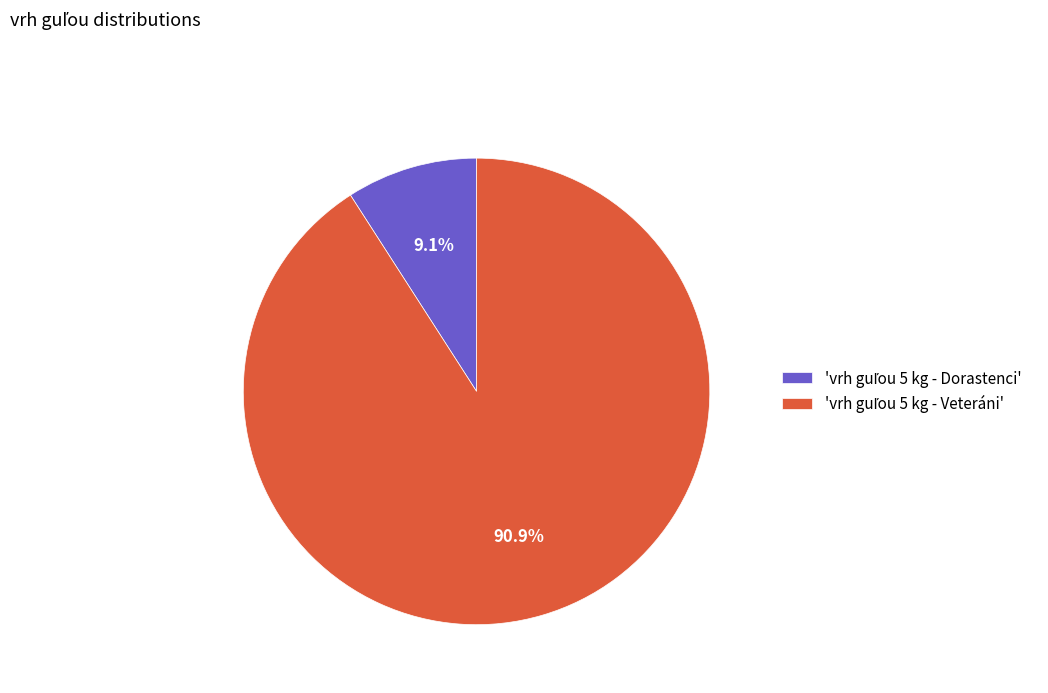

Is there any slice that represents more than half of the pie?

Yes